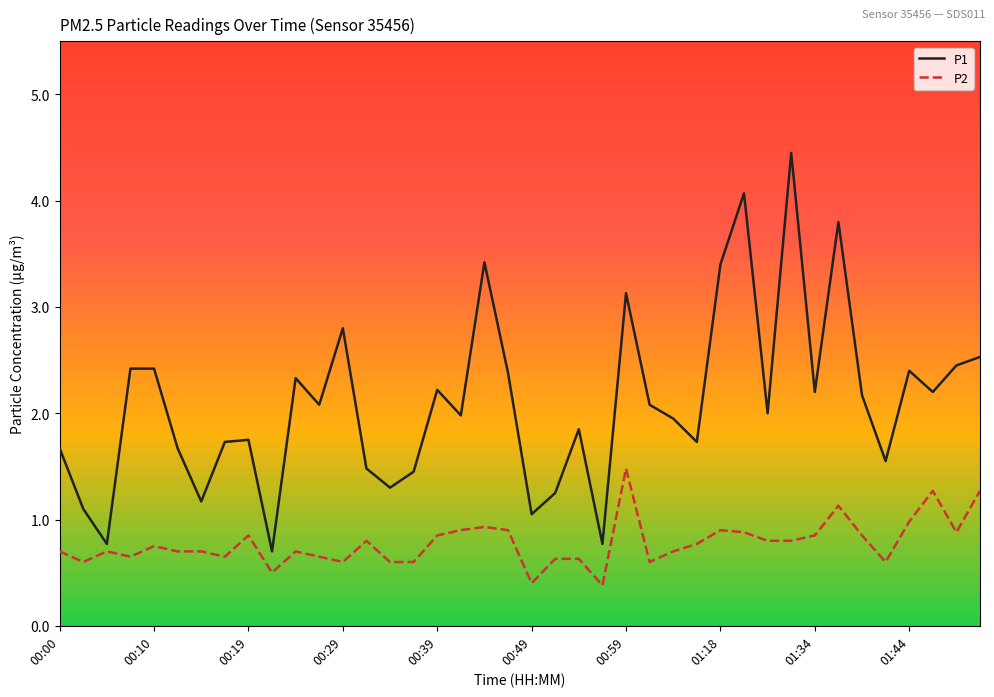

Which series has the widest spread of values?

P1